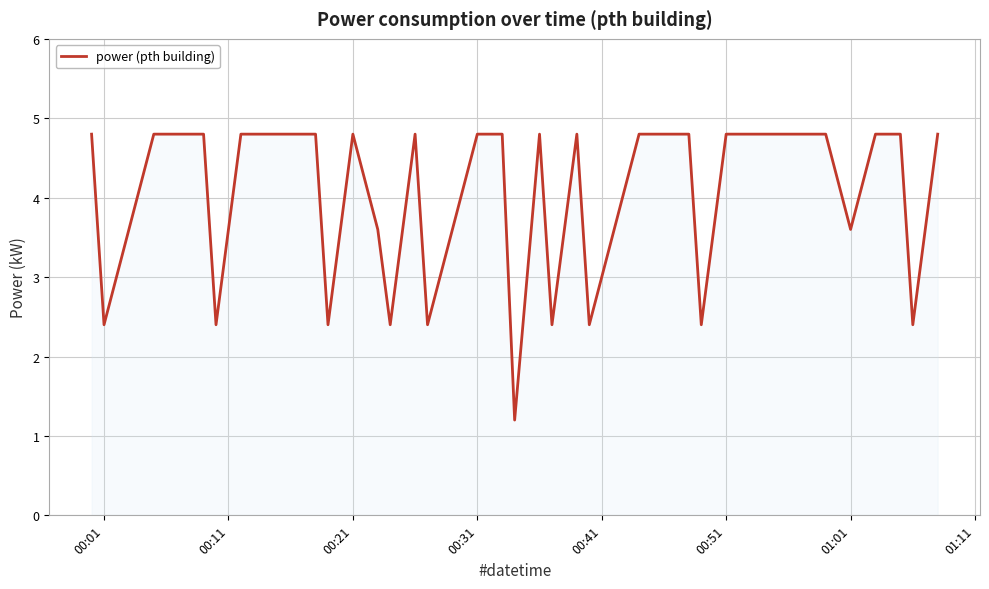

What is the maximum value shown in the chart?

4.8